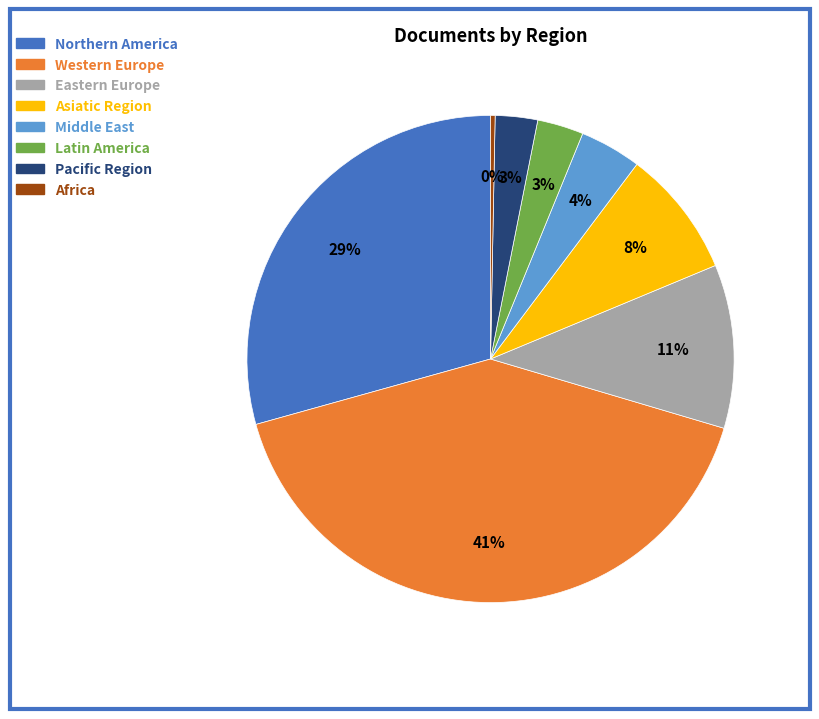

What is the largest slice in the pie chart?

Western Europe